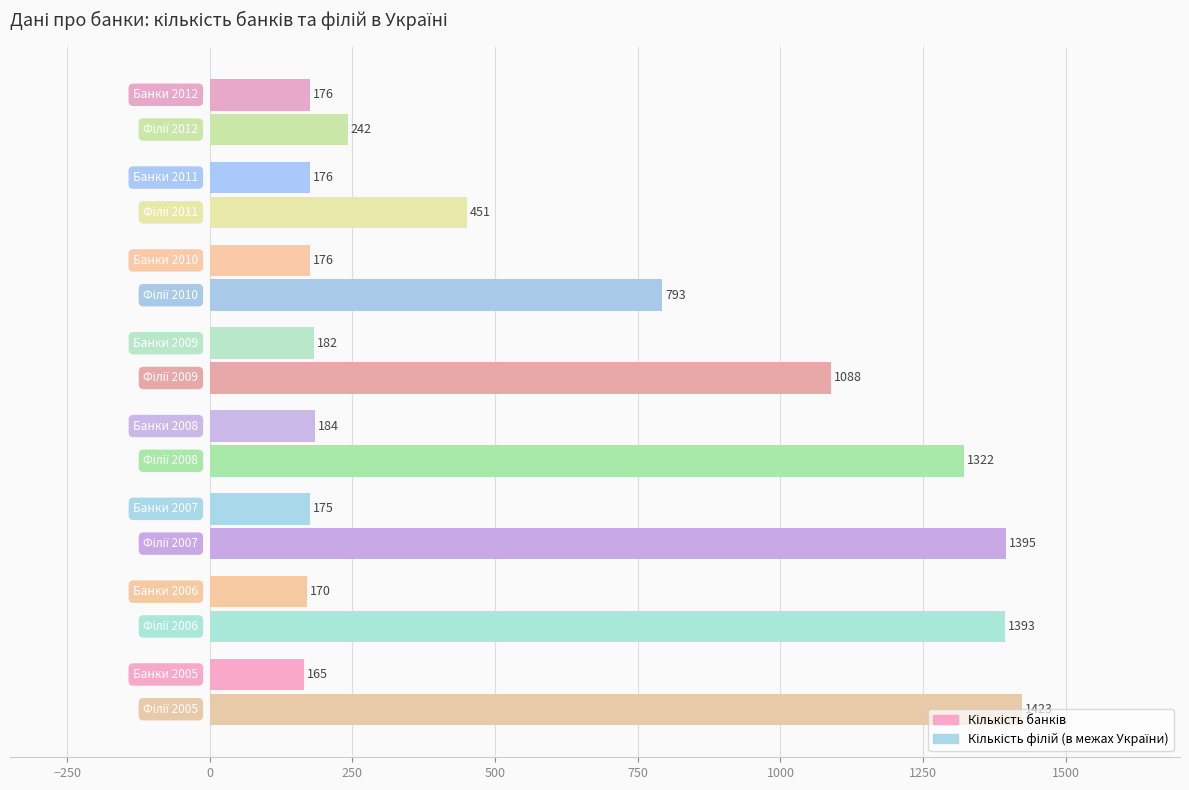

What is the smallest value displayed?

165